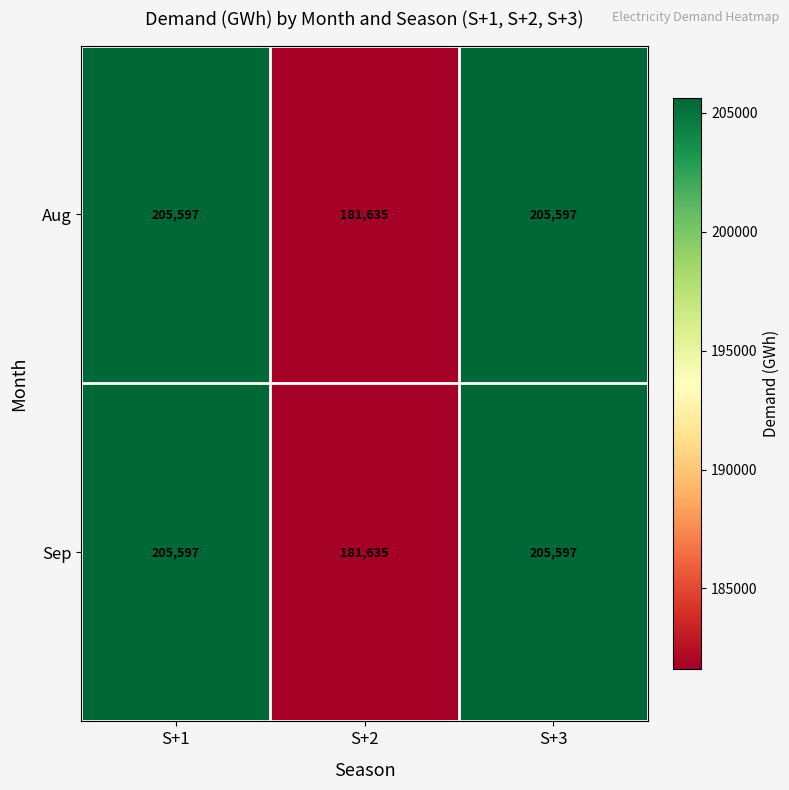

What is the difference between the second highest and minimum values in the Sep series?

23962